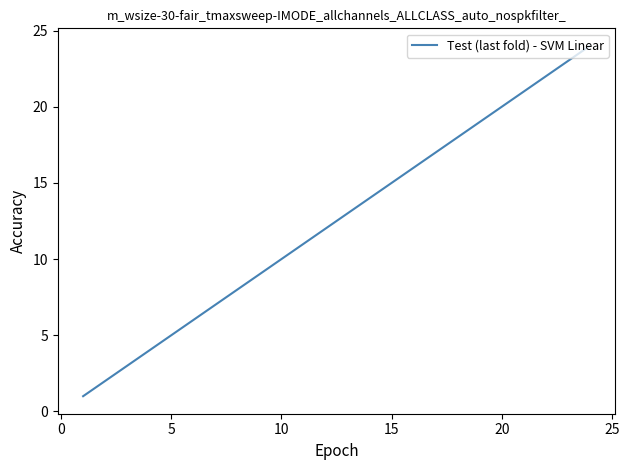

What is the maximum value shown in the chart?

24